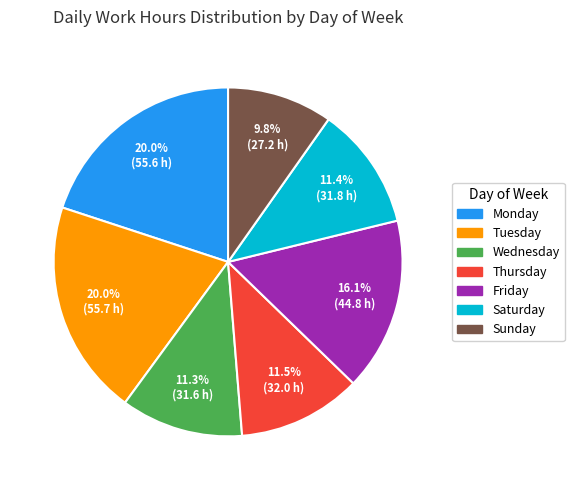

Is there a majority slice in this chart?

No